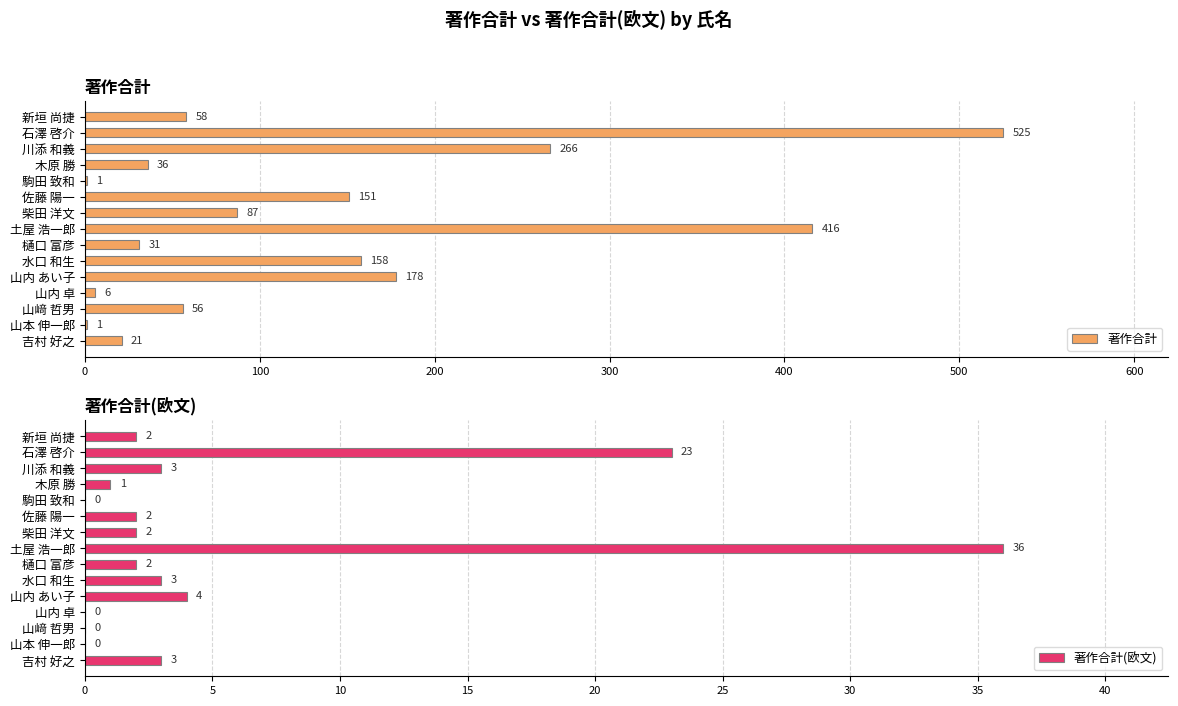

How many data points in 著作合計(欧文) are above 2?

6